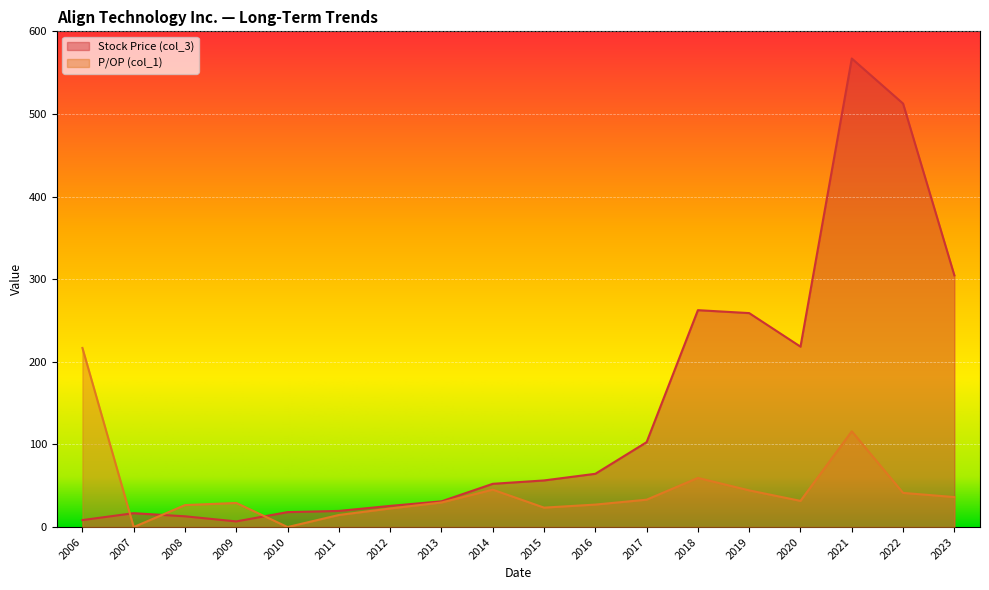

Is it true that Stock Price (col_3) equals 170.3 at 2023?

False